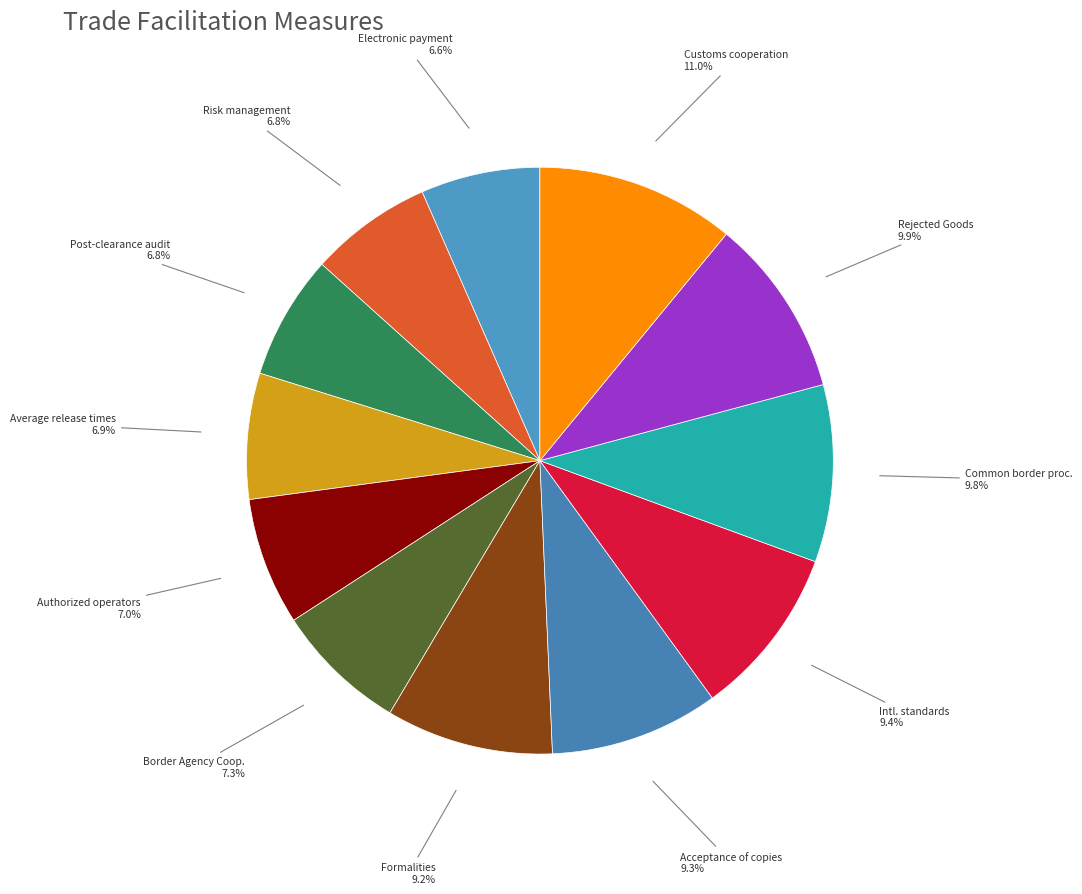

How many slices are in this pie chart?

12